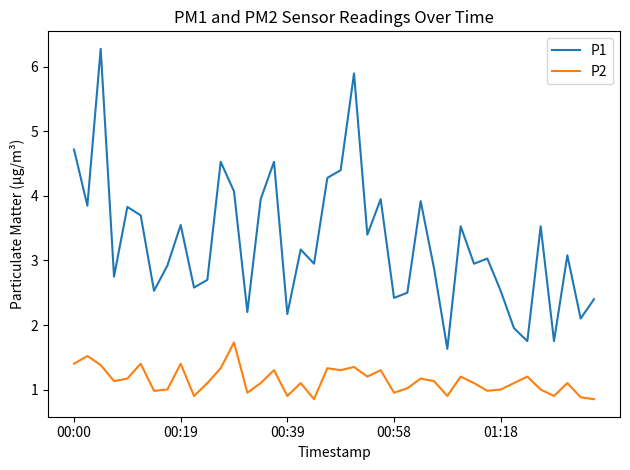

True or false: P1 and P2 intersect in this chart.

False